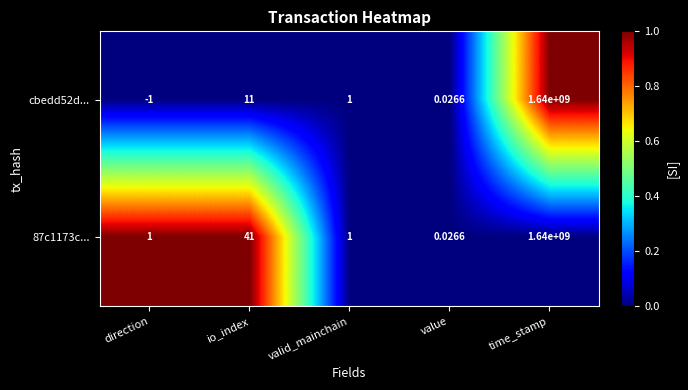

How many categories are shown in the chart?

5